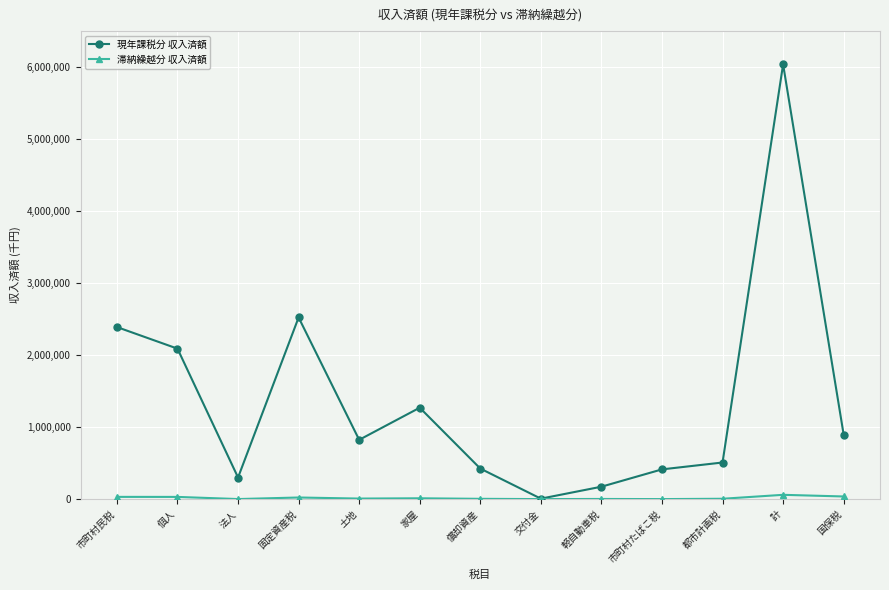

Which label corresponds to the largest value in the chart?

計